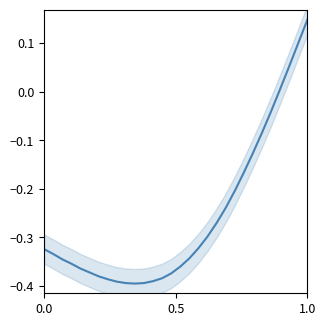

What is the value of the 19th point from the left?

-0.3